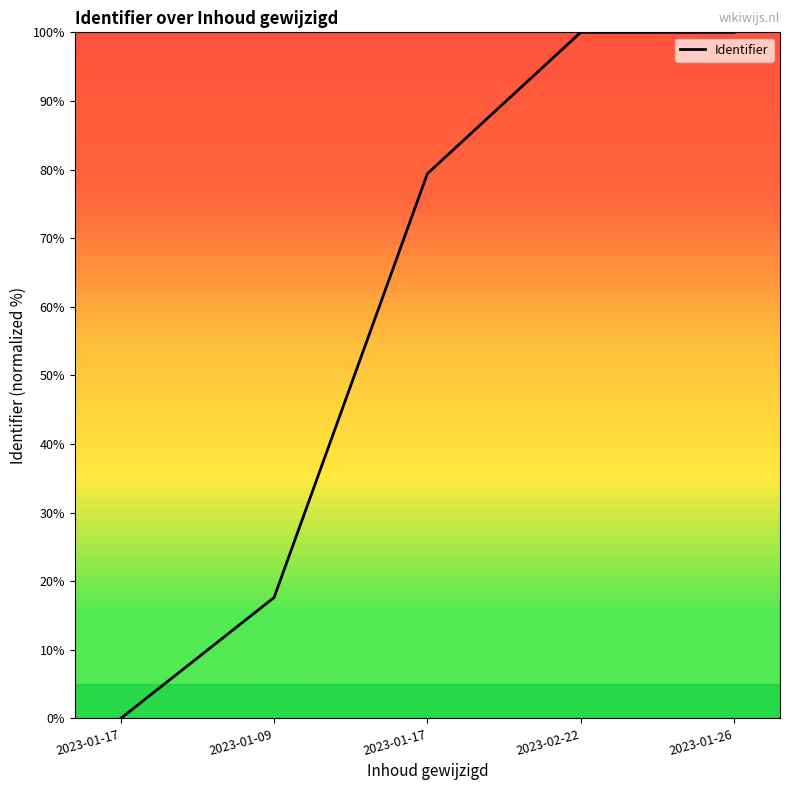

How many categories are shown in the chart?

5